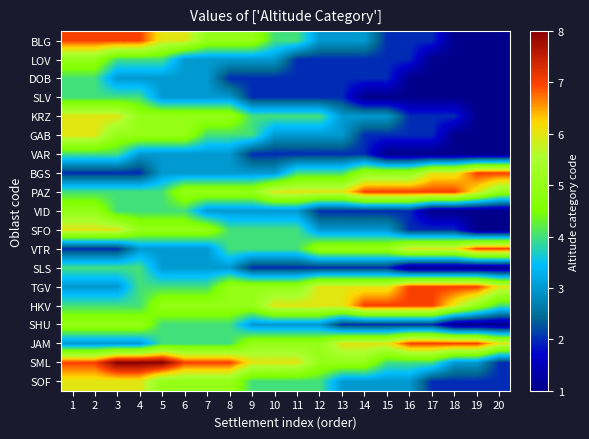

Reading right to left, what are all the values shown in this chart?

BLG: 20=1	19=1	18=1	17=2	16=2	15=2	14=3	13=3	12=3	11=4	10=4	9=5	8=5	7=5	6=6	5=6	4=7	3=7	2=7	1=7
LOV: 20=1	19=1	18=1	17=1	16=2	15=2	14=2	13=2	12=2	11=2	10=3	9=3	8=3	7=3	6=3	5=4	4=4	3=4	2=5	1=5
DOB: 20=1	19=1	18=1	17=1	16=1	15=2	14=2	13=2	12=2	11=2	10=2	9=2	8=2	7=3	6=3	5=3	4=3	3=3	2=4	1=4
SLV: 20=1	19=1	18=1	17=1	16=1	15=1	14=1	13=2	12=2	11=2	10=2	9=2	8=3	7=3	6=3	5=3	4=4	3=4	2=4	1=4
KRZ: 20=1	19=1	18=2	17=2	16=2	15=3	14=3	13=3	12=4	11=4	10=4	9=4	8=5	7=5	6=5	5=5	4=5	3=6	2=6	1=6
GAB: 20=1	19=1	18=1	17=2	16=2	15=2	14=2	13=3	12=3	11=3	10=3	9=4	8=4	7=4	6=5	5=5	4=5	3=5	2=6	1=6
VAR: 20=1	19=1	18=1	17=1	16=1	15=1	14=2	13=2	12=2	11=2	10=2	9=2	8=3	7=3	6=3	5=3	4=3	3=4	2=4	1=4
BGS: 20=7	19=7	18=6	17=6	16=5	15=5	14=5	13=4	12=4	11=4	10=3	9=3	8=3	7=3	6=3	5=3	4=2	3=2	2=2	1=2
PAZ: 20=5	19=6	18=7	17=7	16=7	15=7	14=7	13=6	12=6	11=6	10=6	9=5	8=5	7=5	6=5	5=4	4=4	3=4	2=4	1=4
VID: 20=1	19=1	18=1	17=1	16=2	15=2	14=2	13=2	12=2	11=3	10=3	9=3	8=3	7=3	6=4	5=4	4=4	3=4	2=5	1=5
SFO: 20=1	19=1	18=2	17=2	16=2	15=3	14=3	13=3	12=3	11=4	10=4	9=4	8=4	7=5	6=5	5=5	4=5	3=6	2=6	1=6
VTR: 20=7	19=7	18=6	17=6	16=6	15=5	14=5	13=5	12=5	11=4	10=4	9=4	8=4	7=3	6=3	5=3	4=3	3=2	2=2	1=2
SLS: 20=1	19=1	18=1	17=1	16=1	15=2	14=2	13=2	12=2	11=2	10=2	9=2	8=3	7=3	6=3	5=3	4=4	3=4	2=4	1=4
TGV: 20=6	19=7	18=7	17=7	16=7	15=6	14=6	13=6	12=6	11=5	10=5	9=5	8=5	7=4	6=4	5=4	4=4	3=3	2=3	1=3
HKV: 20=4	19=5	18=6	17=7	16=7	15=7	14=7	13=6	12=6	11=6	10=6	9=5	8=5	7=5	6=5	5=5	4=4	3=4	2=4	1=4
SHU: 20=1	19=1	18=1	17=2	16=2	15=2	14=2	13=2	12=3	11=3	10=3	9=3	8=4	7=4	6=4	5=4	4=5	3=5	2=5	1=5
JAM: 20=6	19=7	18=7	17=7	16=7	15=6	14=6	13=6	12=5	11=5	10=5	9=5	8=4	7=4	6=4	5=4	4=3	3=3	2=3	1=3
SML: 20=2	19=3	18=3	17=4	16=4	15=4	14=5	13=5	12=5	11=6	10=6	9=6	8=7	7=7	6=7	5=8	4=8	3=8	2=7	1=7
SOF: 20=2	19=2	18=2	17=2	16=3	15=3	14=3	13=3	12=4	11=4	10=4	9=4	8=5	7=5	6=5	5=5	4=6	3=6	2=6	1=6